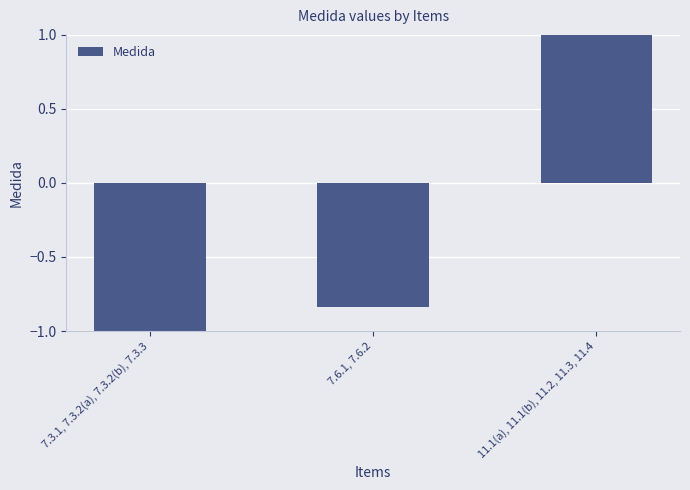

The chart shows a value of -1.7 at 7.3.1, 7.3.2(a), 7.3.2(b), 7.3.3. True or false?

False